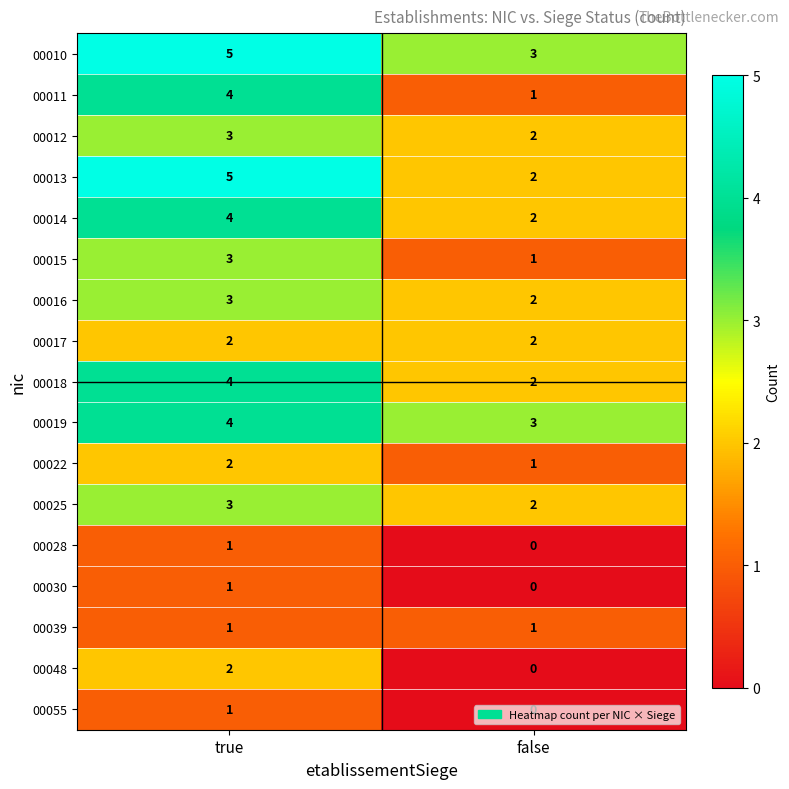

What is the total value across all series at true?

48